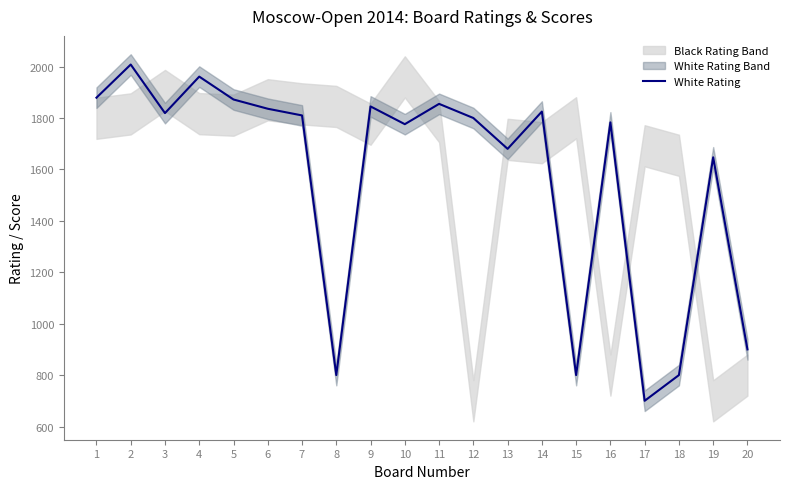

What is the average value?

1570